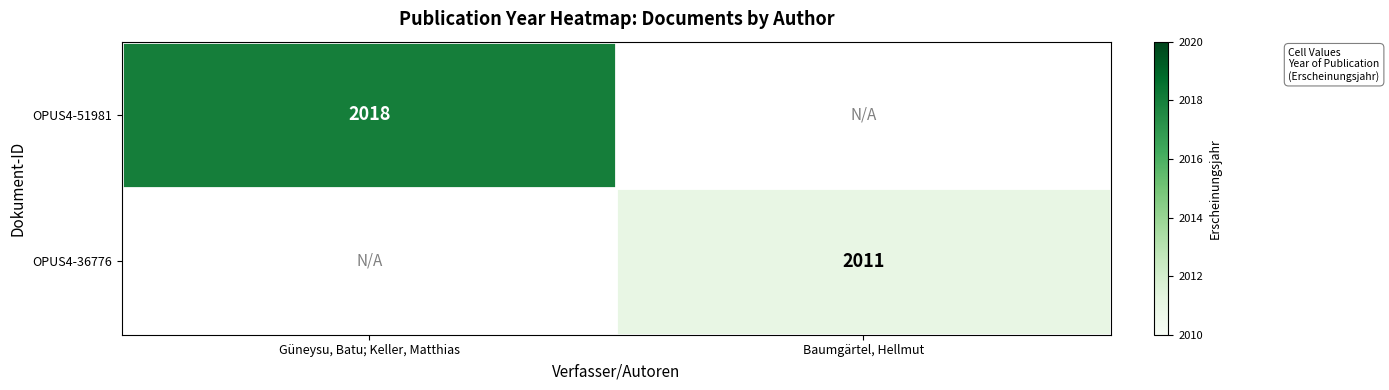

Is it true that OPUS4-36776 equals 2011 at Baumgärtel, Hellmut?

True